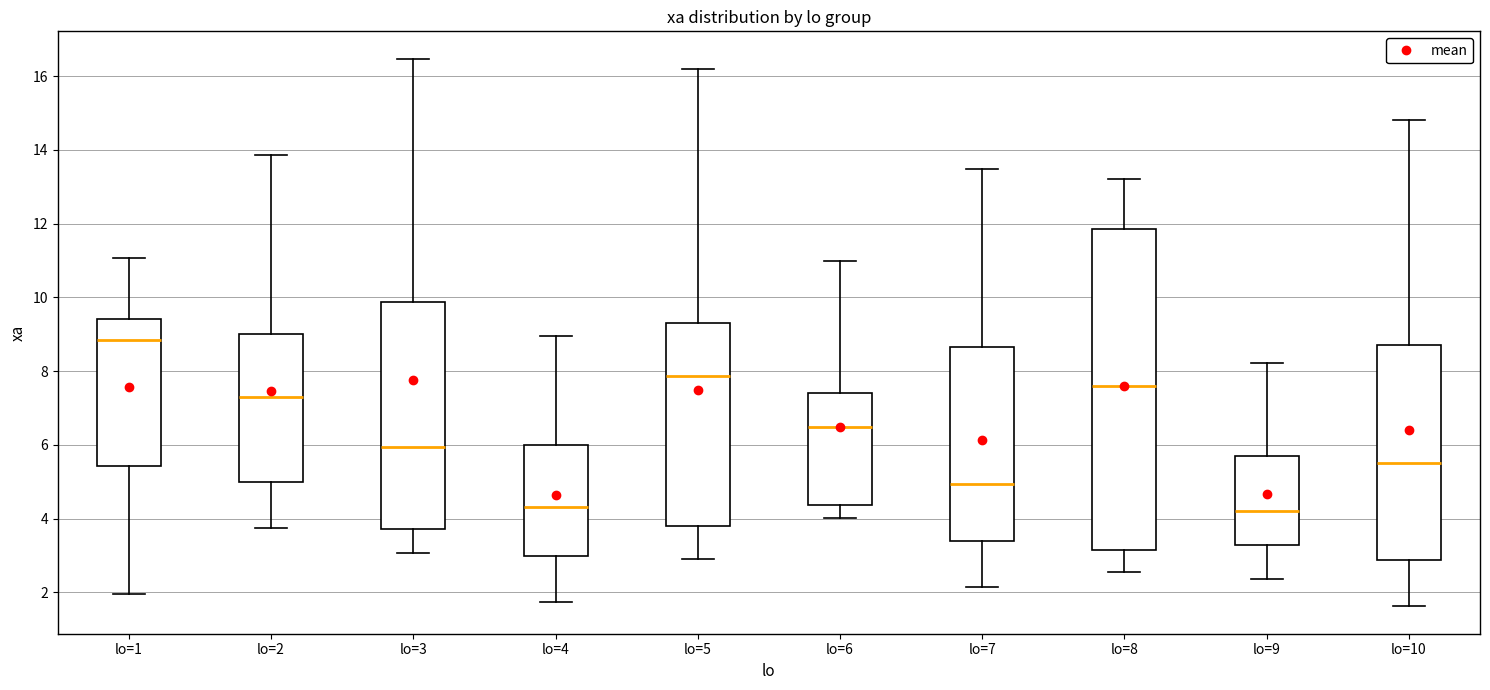

Which box is the tallest, from its lower edge to its upper edge?

lo=8